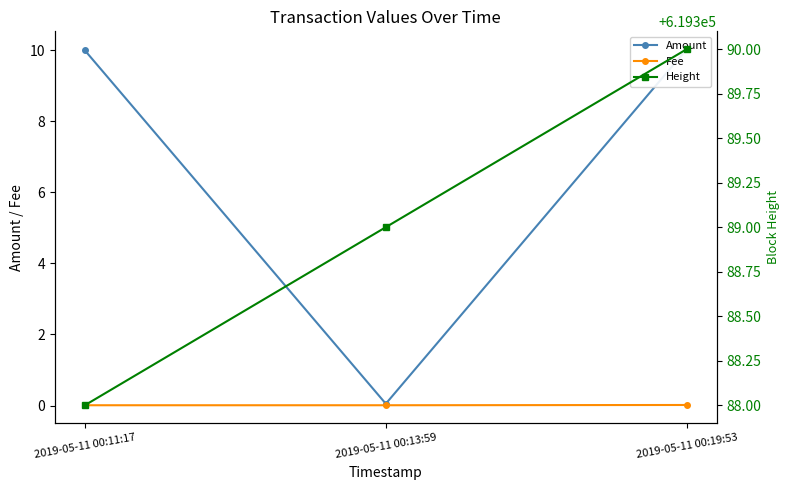

How many distinct data groups are displayed?

3